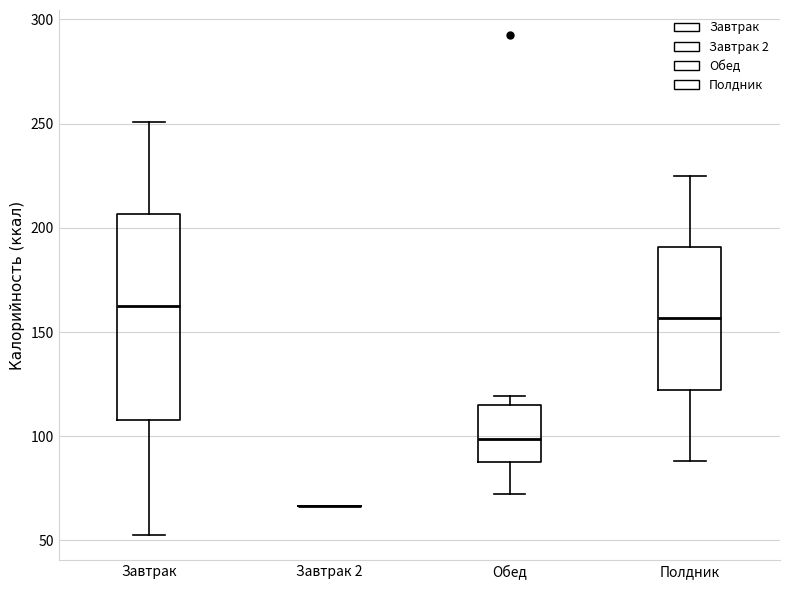

Comparing the boxes themselves (not the whiskers), which one is the tallest?

Завтрак